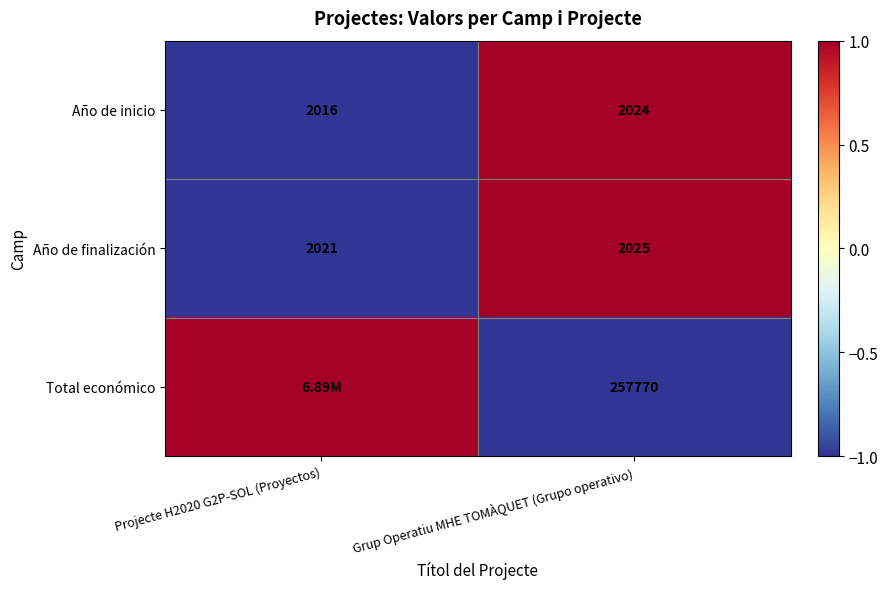

What is the difference between the Año de finalización values at Projecte H2020 G2P-SOL (Proyectos) and Grup Operatiu MHE TOMÀQUET (Grupo operativo)?

4